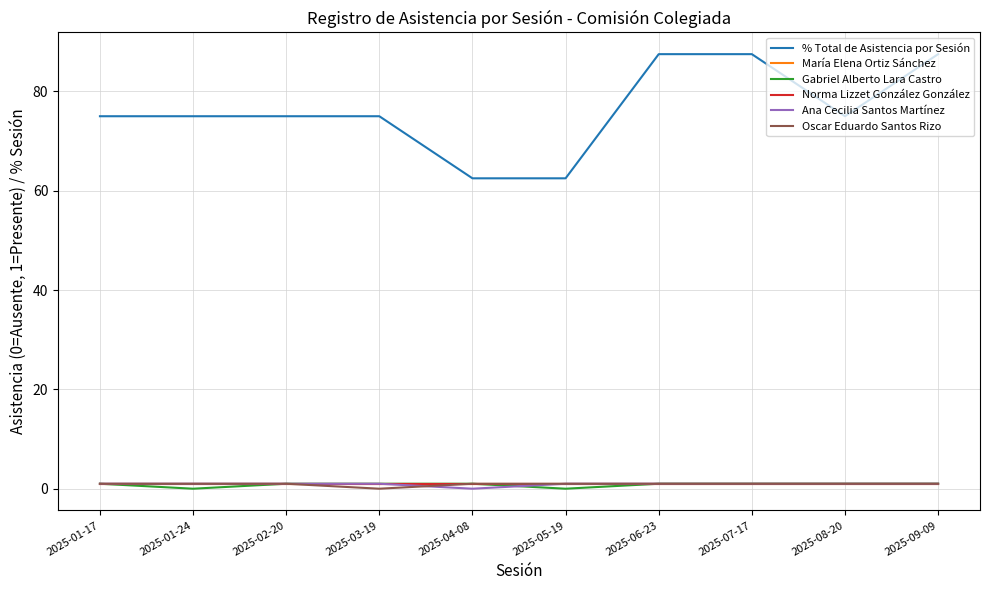

Rank the series by their maximum value, from highest to lowest.

% Total de Asistencia por Sesión, María Elena Ortiz Sánchez, Gabriel Alberto Lara Castro, Norma Lizzet González González, Ana Cecilia Santos Martínez, Oscar Eduardo Santos Rizo